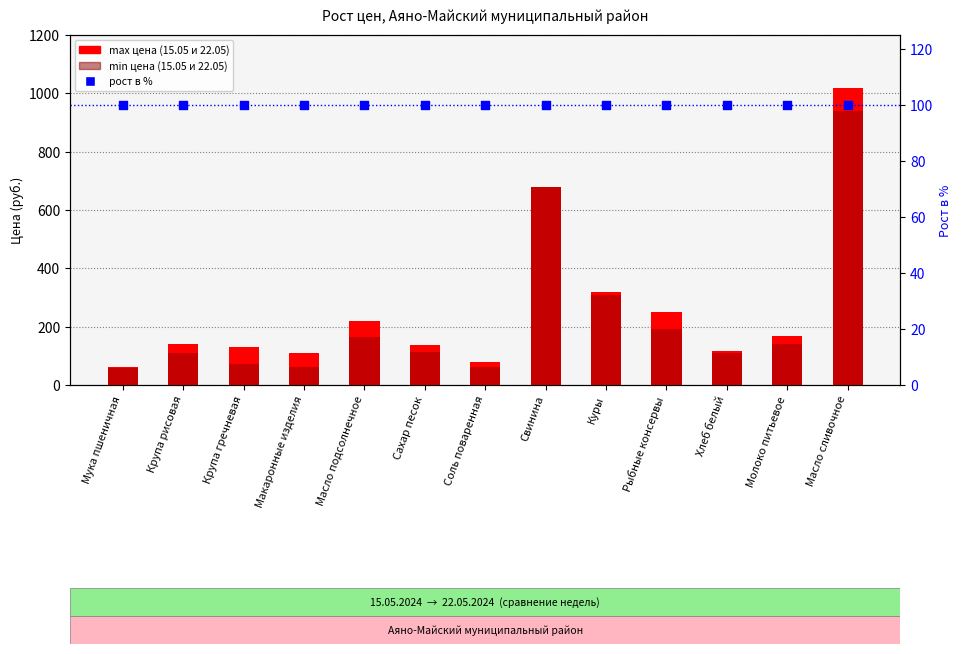

Which series has the largest Y range (max minus min)?

max (15.05)